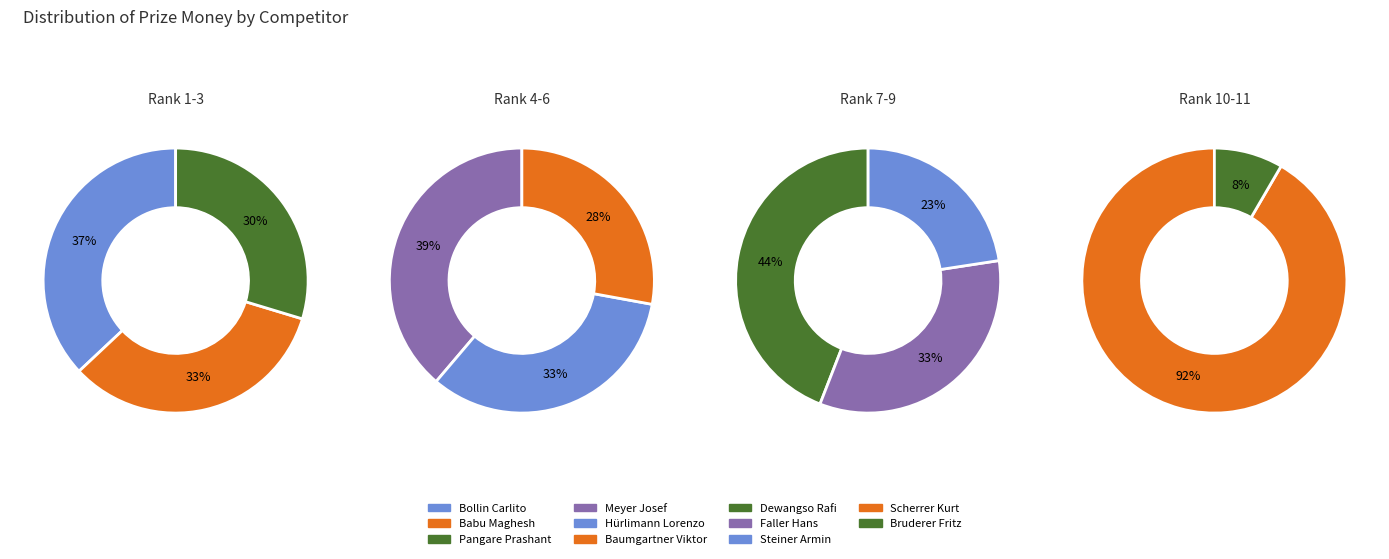

True or false: Dewangso Rafi accounts for 7% of the total.

True